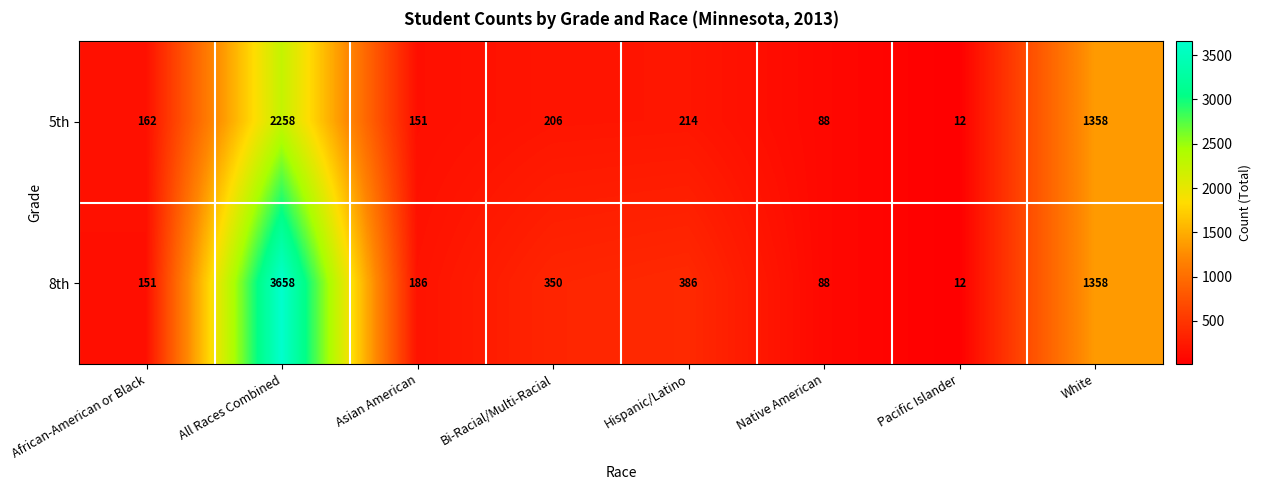

Reading left to right, extract all data points from this chart.

5th: 162	2258	151	206	214	88	12	1358
8th: 151	3658	186	350	386	88	12	1358